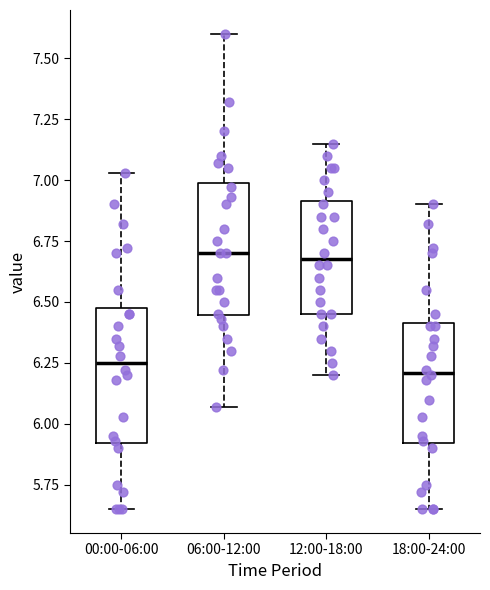

Reading left to right, transcribe this box plot: for each box, give where its median line is, the range the box spans, and where its two whiskers end, as read against the y-axis. The values are not printed on the chart, so give them approximately, as read against the axis.

00:00-06:00: median 6.25, box 5.90 to 6.50, whiskers 5.65 to 7.05
06:00-12:00: median 6.70, box 6.45 to 7.00, whiskers 6.05 to 7.60
12:00-18:00: median 6.70, box 6.45 to 6.90, whiskers 6.20 to 7.15
18:00-24:00: median 6.20, box 5.90 to 6.40, whiskers 5.65 to 6.90